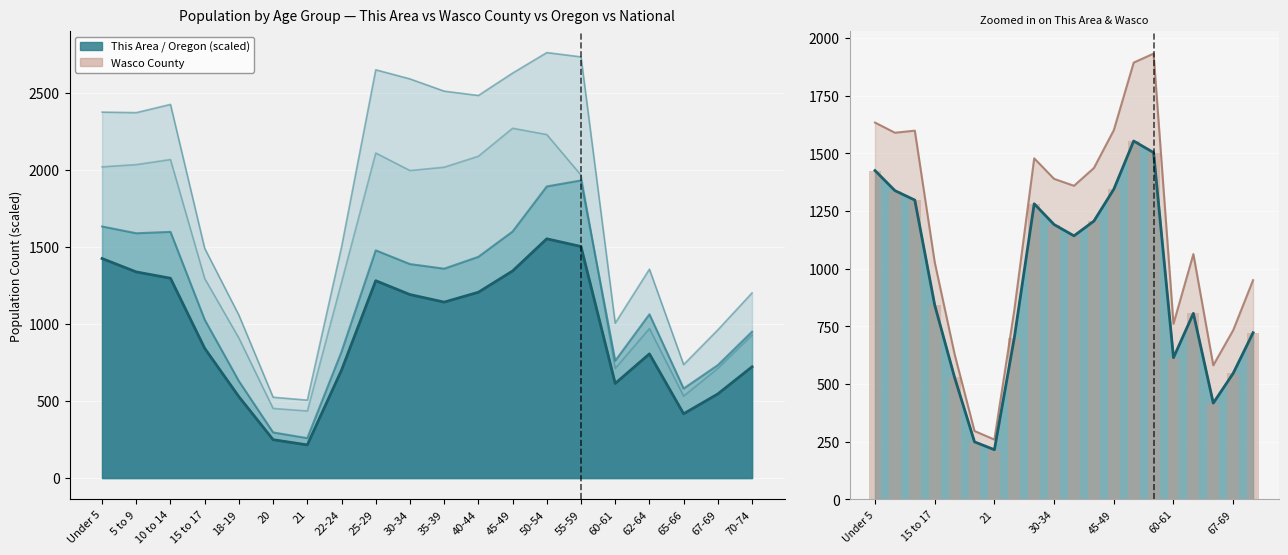

What is the sum of all values?

18919